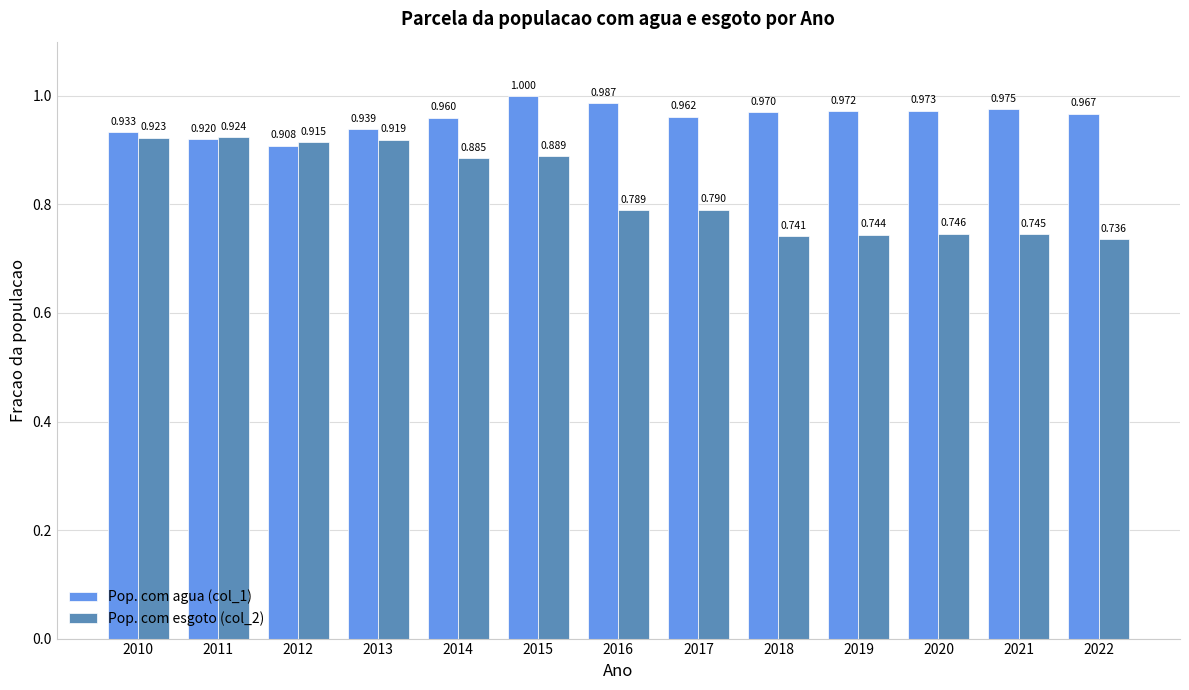

What are all the series names shown in the legend?

Pop. com agua (col_1), Pop. com esgoto (col_2)